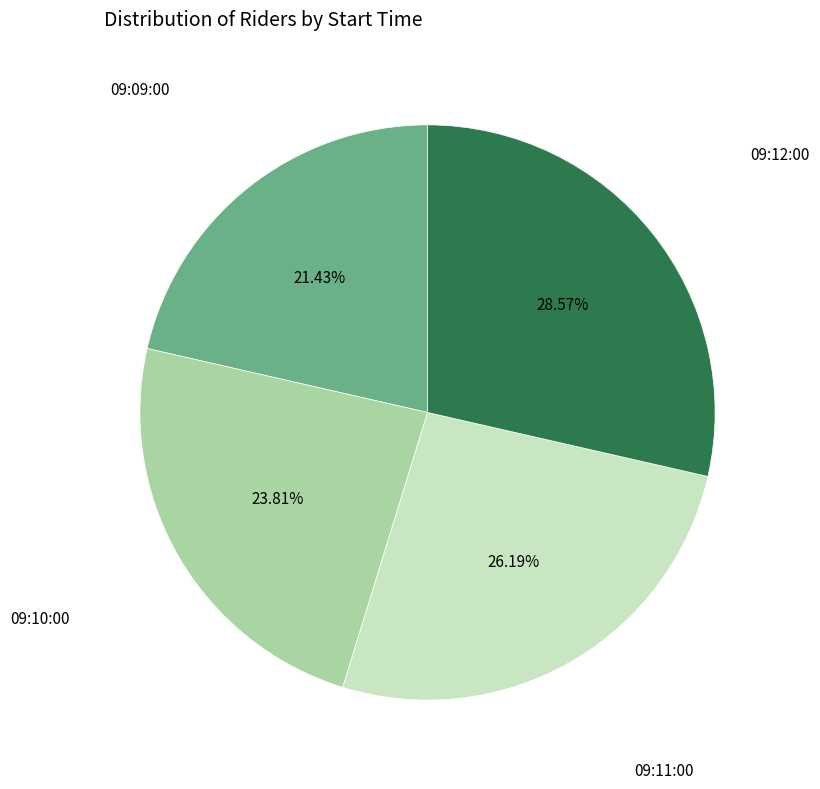

What percentage is the 09:09:00 slice, to the nearest percent?

21%